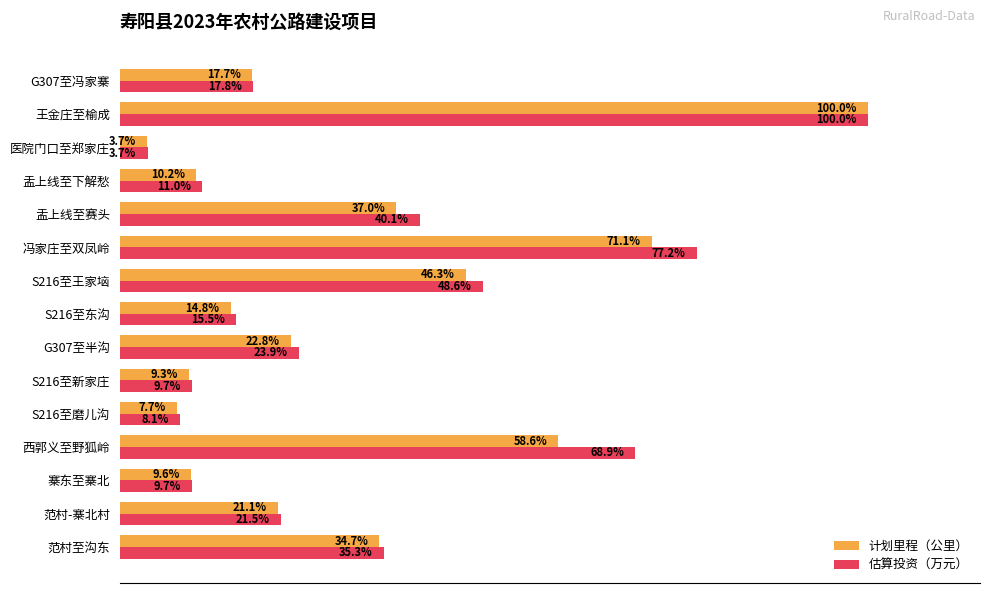

Is the value of 计划里程（公里） at 医院门口至郑家庄 greater than the value of 估算投资（万元） at S216至新家庄?

No